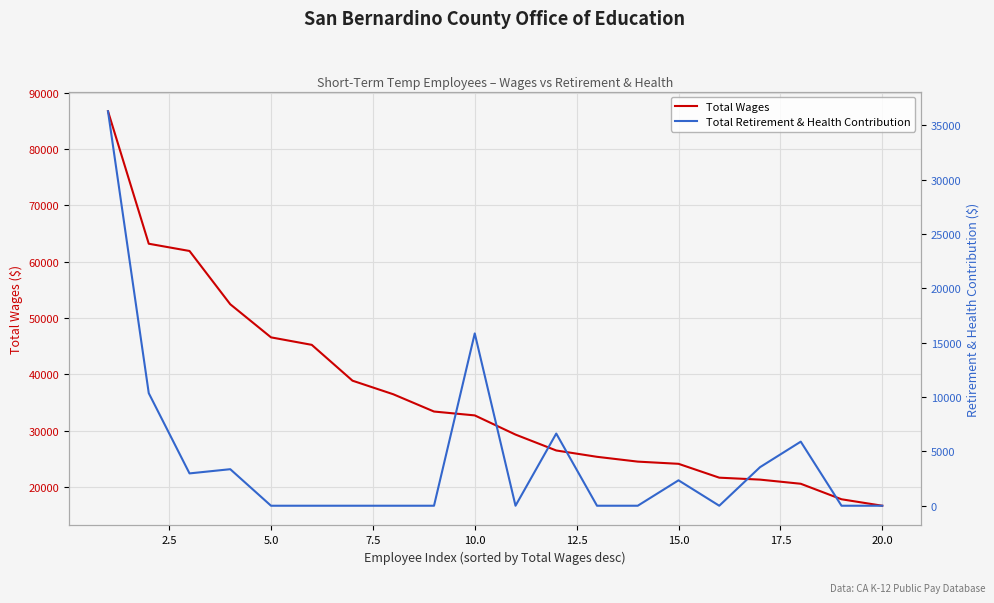

What is the lowest value of the Total Wages series?

16639